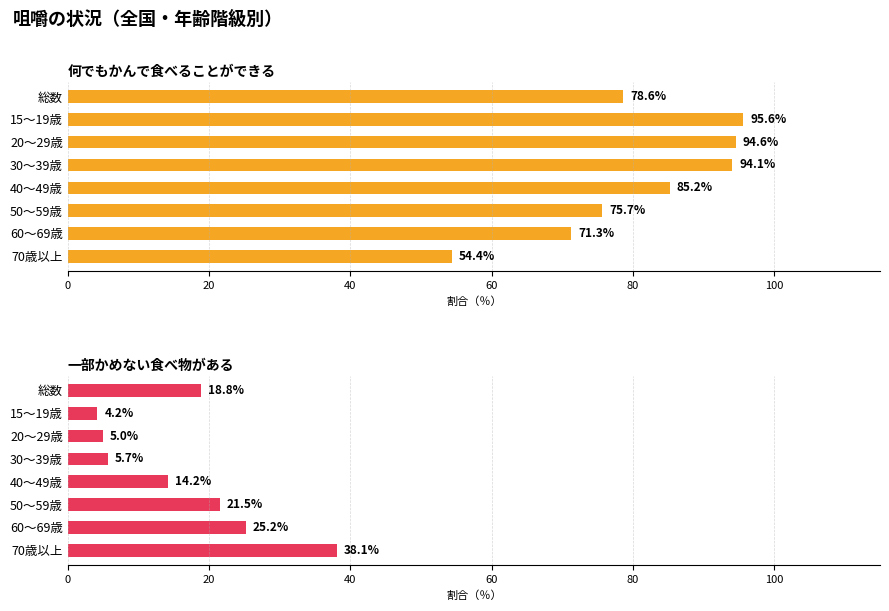

How many data points does each series have?

8